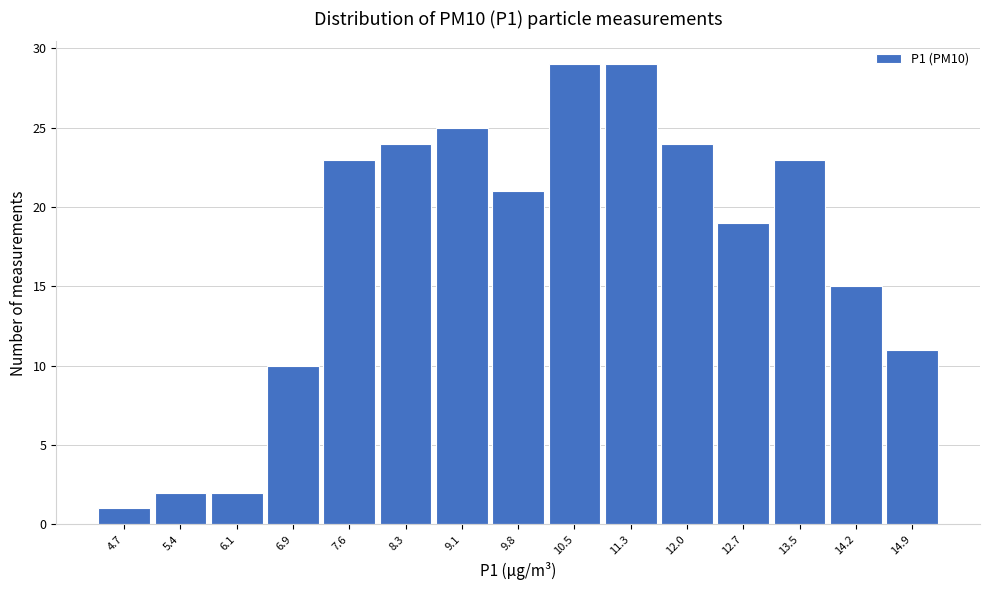

Reading left to right, list every bar in this chart as the range it spans on the x-axis followed by its height. Neither the bar edges nor the heights are printed on the chart, so give them approximately, as read against the axes.

4.3 to 5.0: 1
5.0 to 5.8: 2
5.8 to 6.5: 2
6.5 to 7.2: 10
7.2 to 8.0: 23
8.0 to 8.7: 24
8.7 to 9.4: 25
9.4 to 10.2: 21
10.2 to 10.9: 29
10.9 to 11.6: 29
11.6 to 12.4: 24
12.4 to 13.1: 19
13.1 to 13.8: 23
13.8 to 14.6: 15
14.6 to 15.3: 11